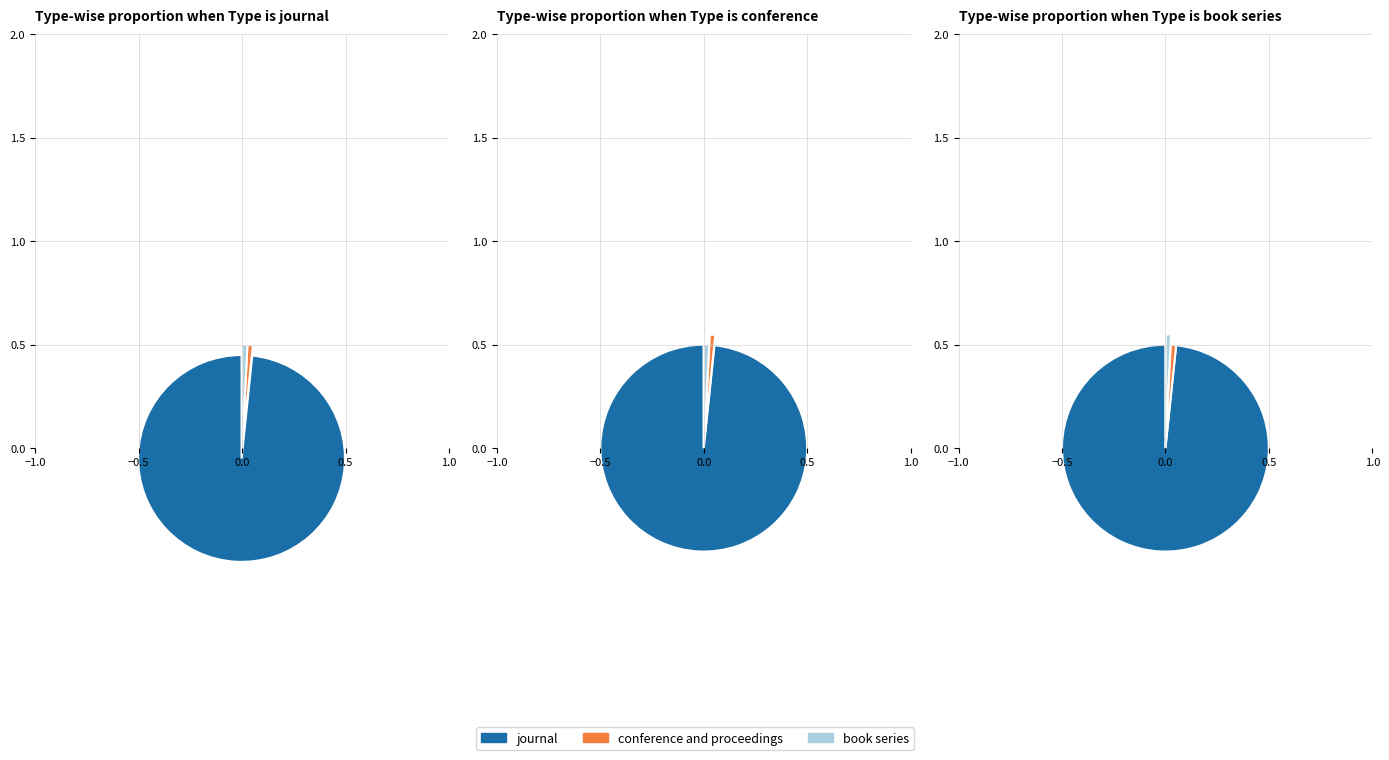

Which category has the smallest portion of the pie?

conference and proceedings